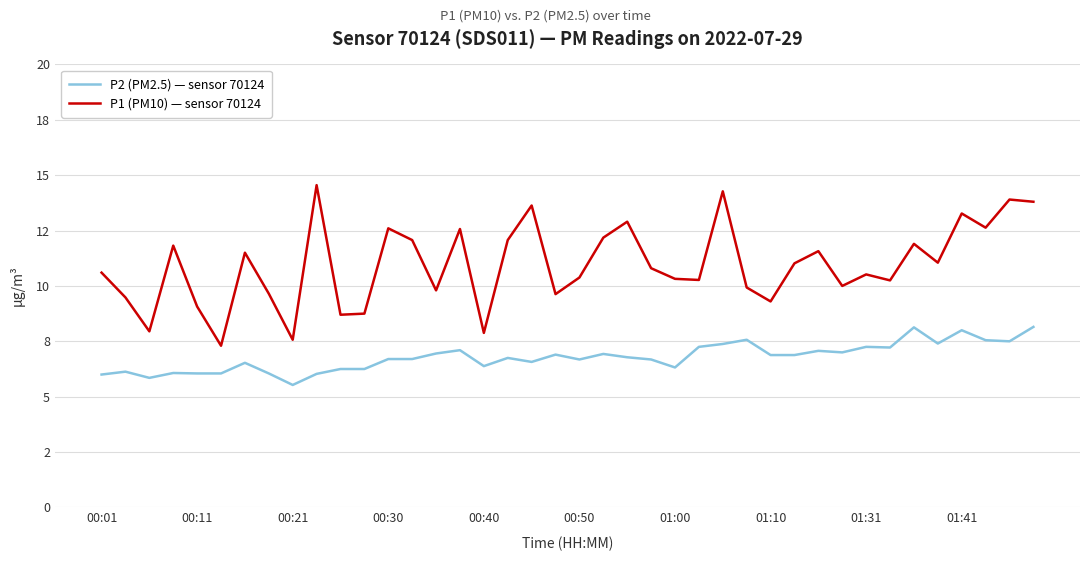

At which category is the sum across all series the highest?

39